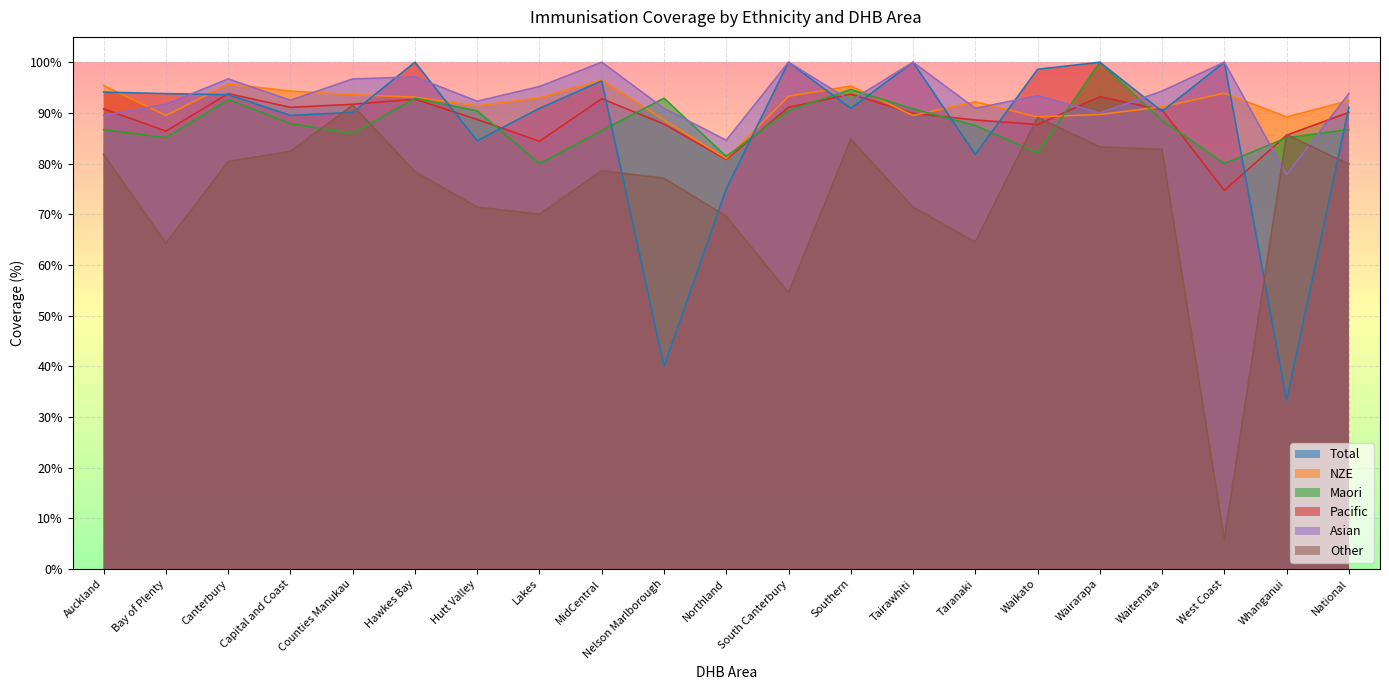

How many Asian values are between 0 and 1?

21